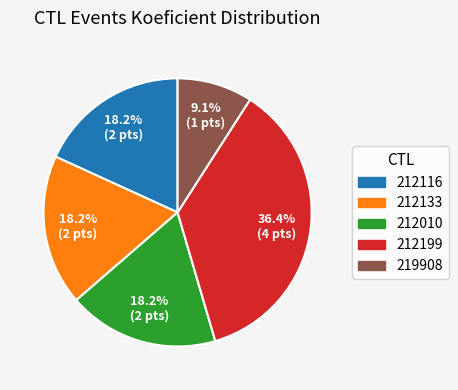

Is there a majority slice in this chart?

No